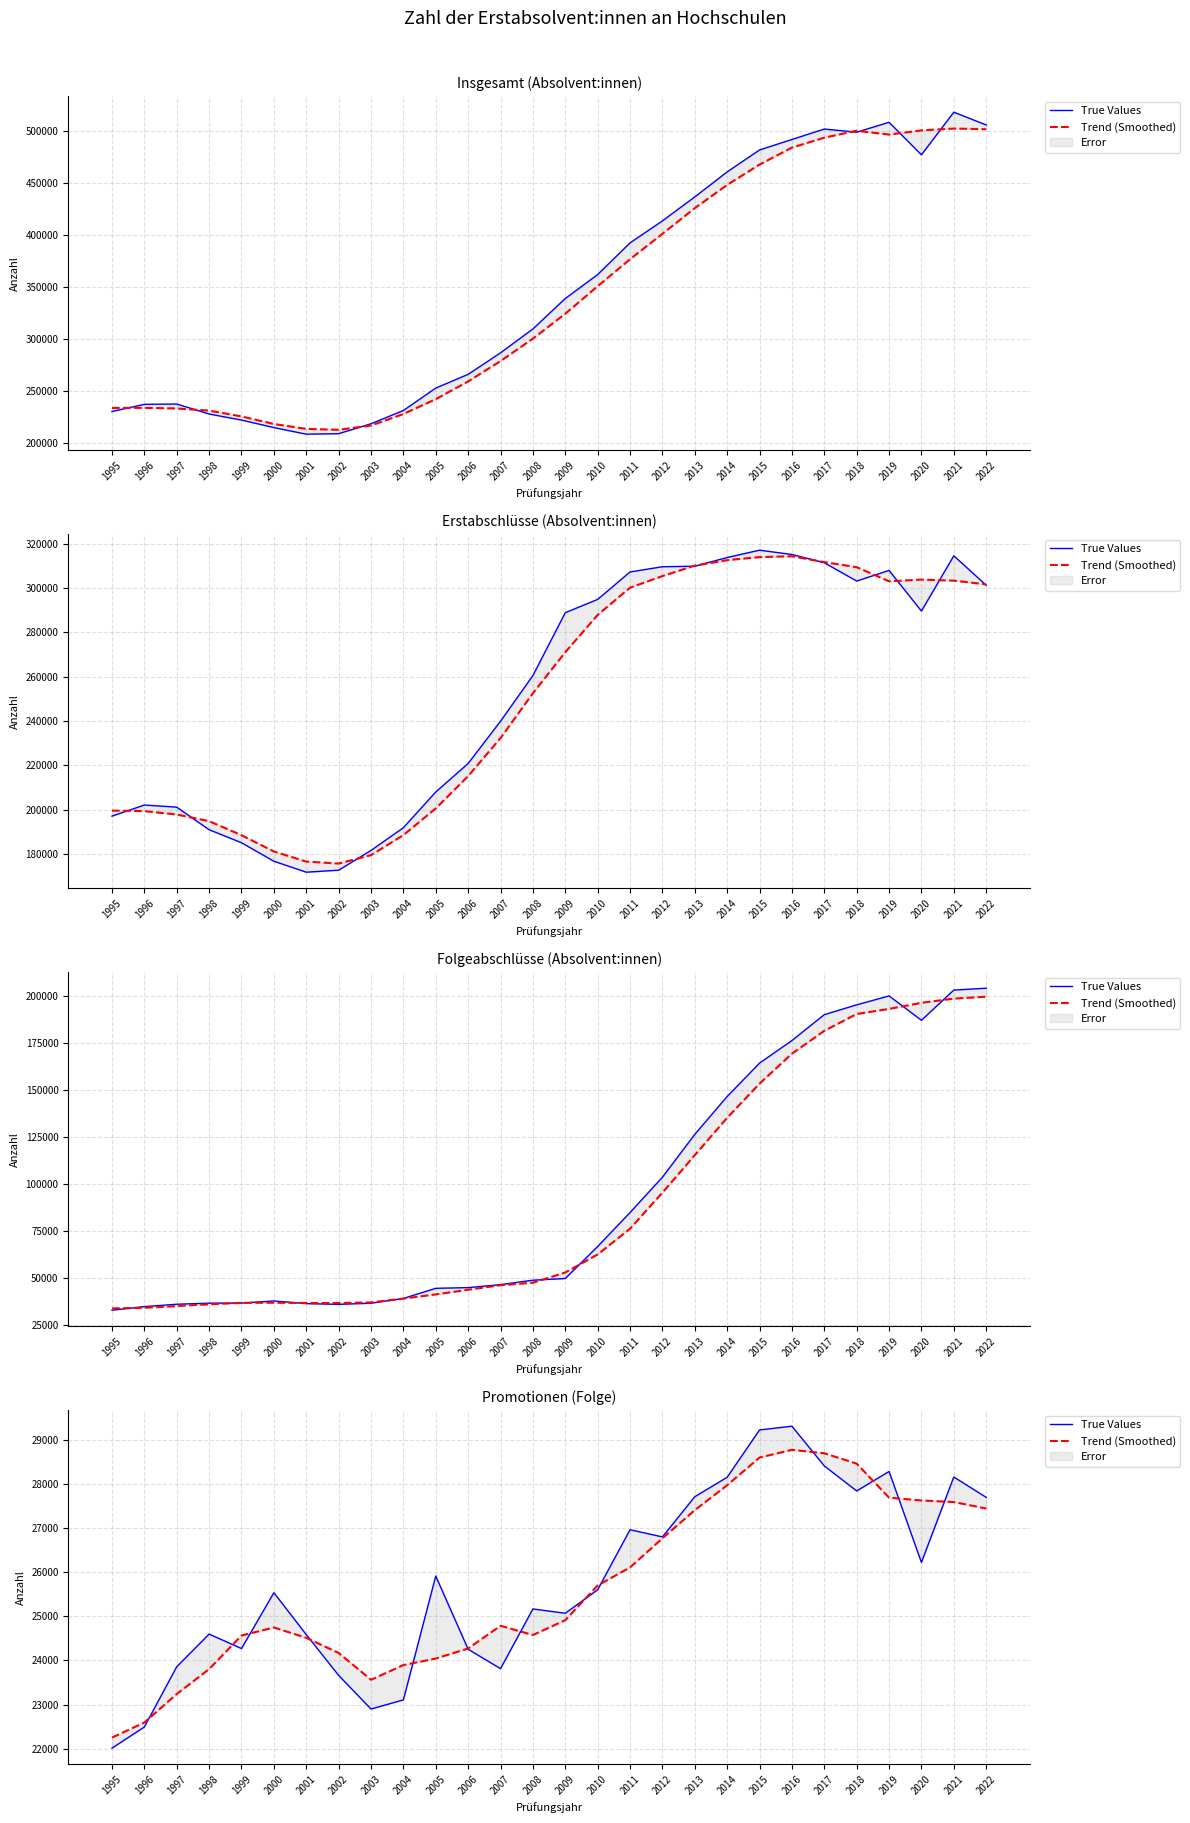

Which series changed the most between 2001 and 2015?

True Values